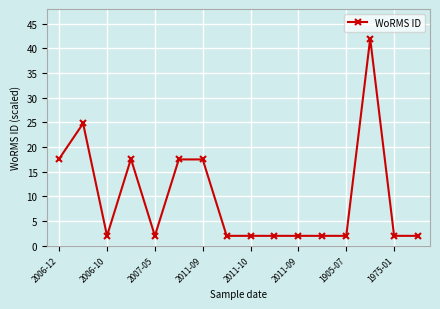

What is the value of the 16th point from the left?

2.0